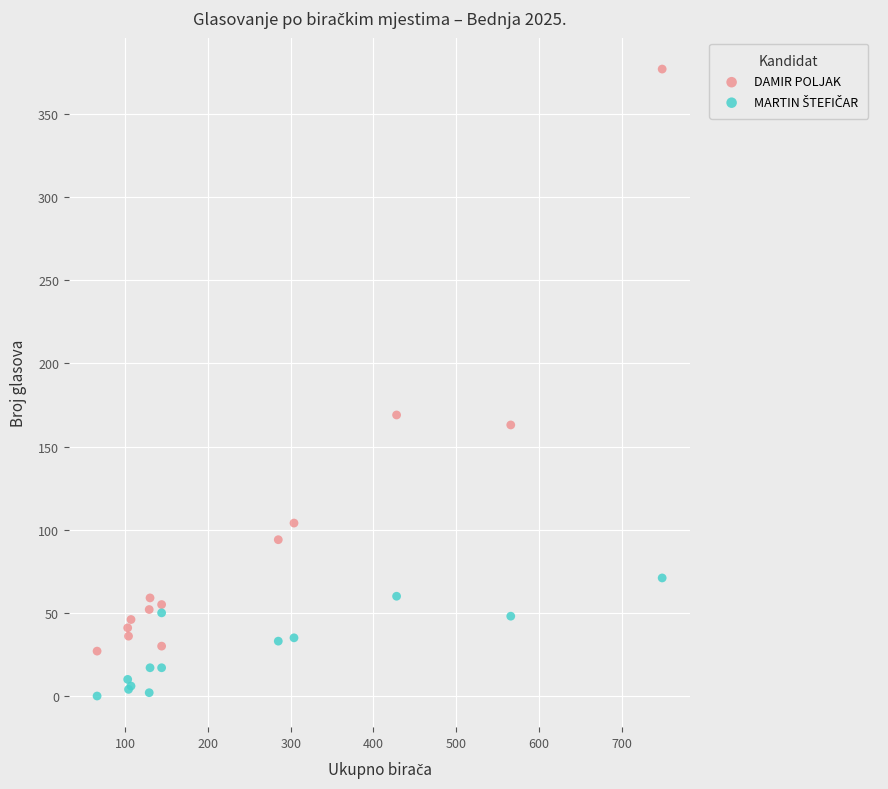

Which series has the largest Y range (max minus min)?

DAMIR POLJAK